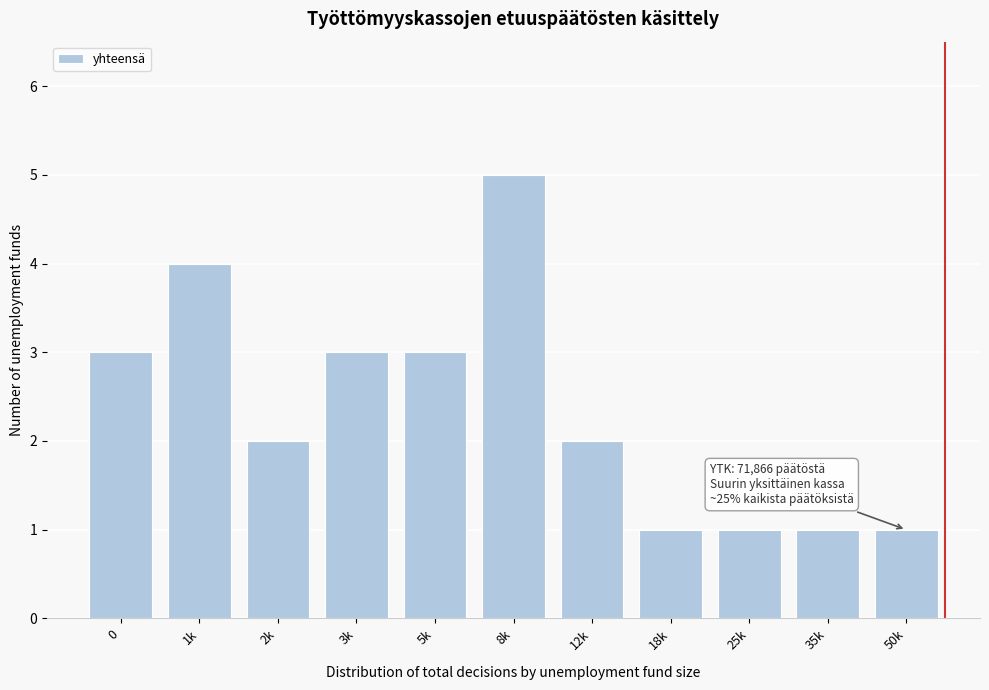

Reading right to left, transcribe all the data shown in this chart.

1	1	1	1	2	5	3	3	2	4	3